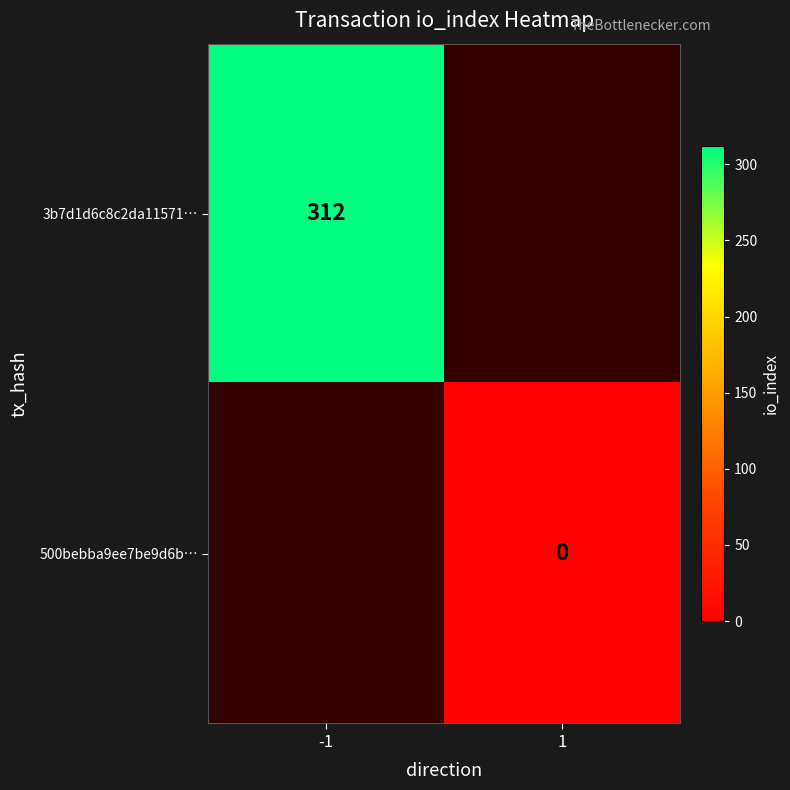

The value of 3b7d1d6c8c2da11571… at -1 is 312. True or false?

True